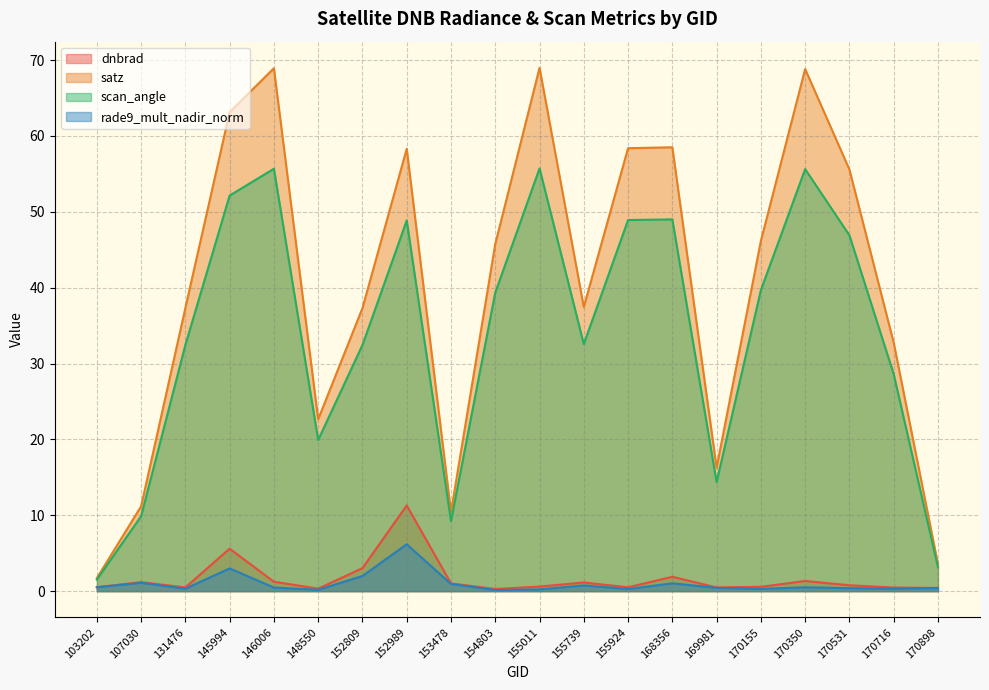

How many interior local valleys does the dnbrad series have?

5